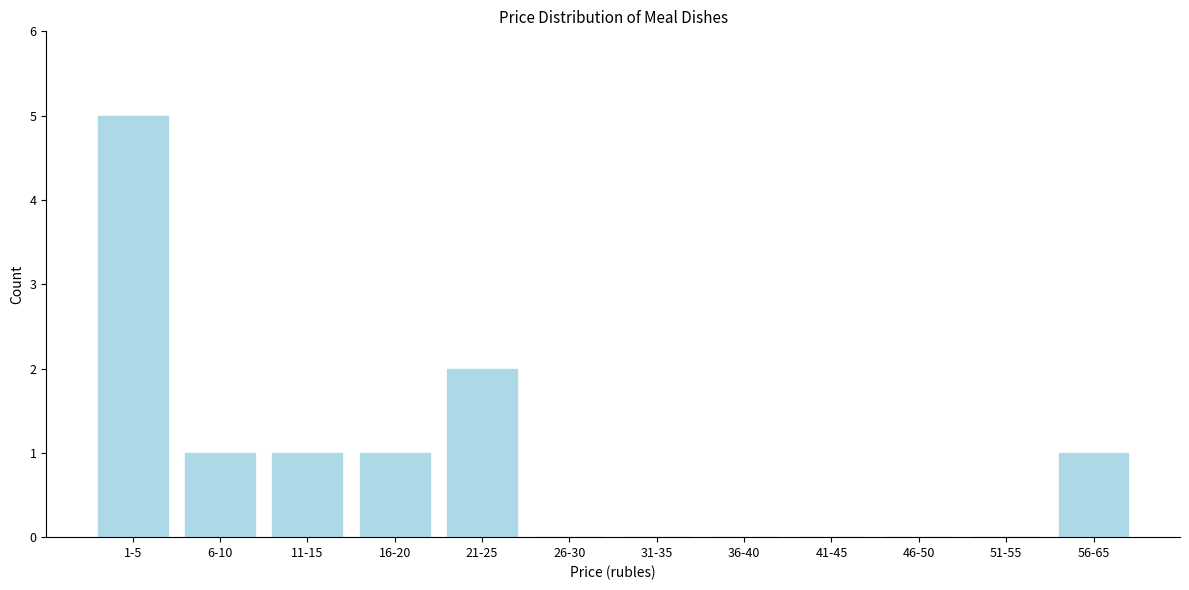

Reading left to right, extract all data points from this chart.

1-5=5	6-10=1	11-15=1	16-20=1	21-25=2	26-30=0	31-35=0	36-40=0	41-45=0	46-50=0	51-55=0	56-65=1